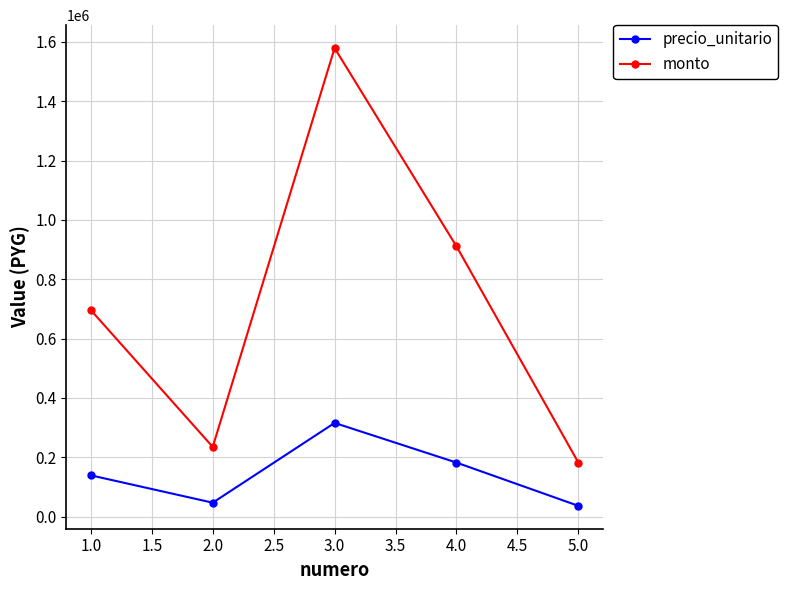

True or false: monto has more than 2 points higher than both neighbors.

False